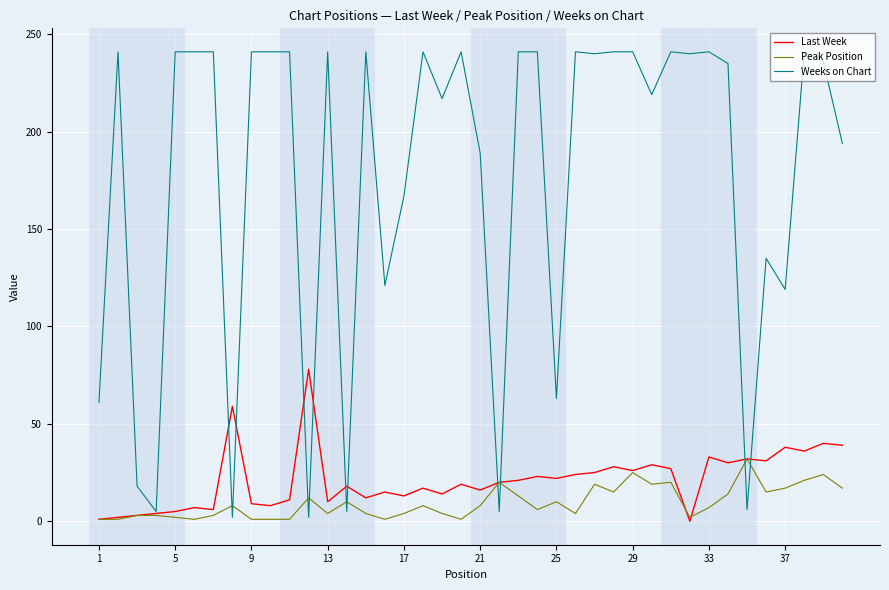

How many lines are shown in the chart?

3